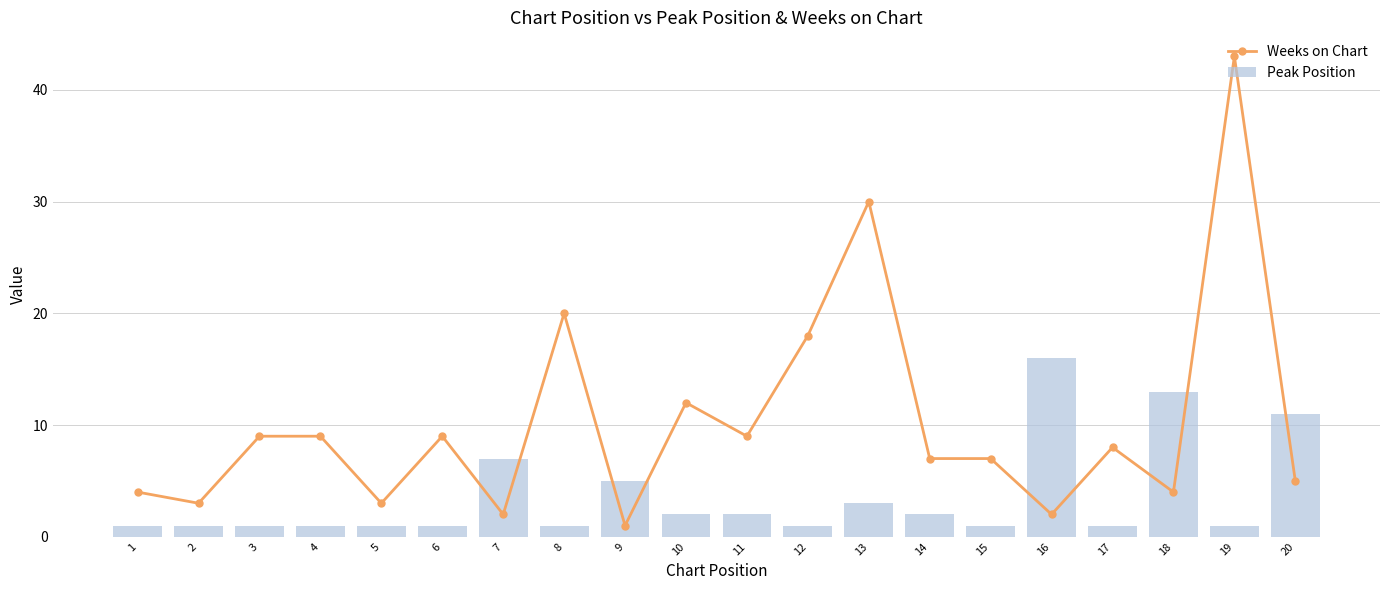

List the series in order of their overall mean, highest first.

Weeks on Chart, Peak Position